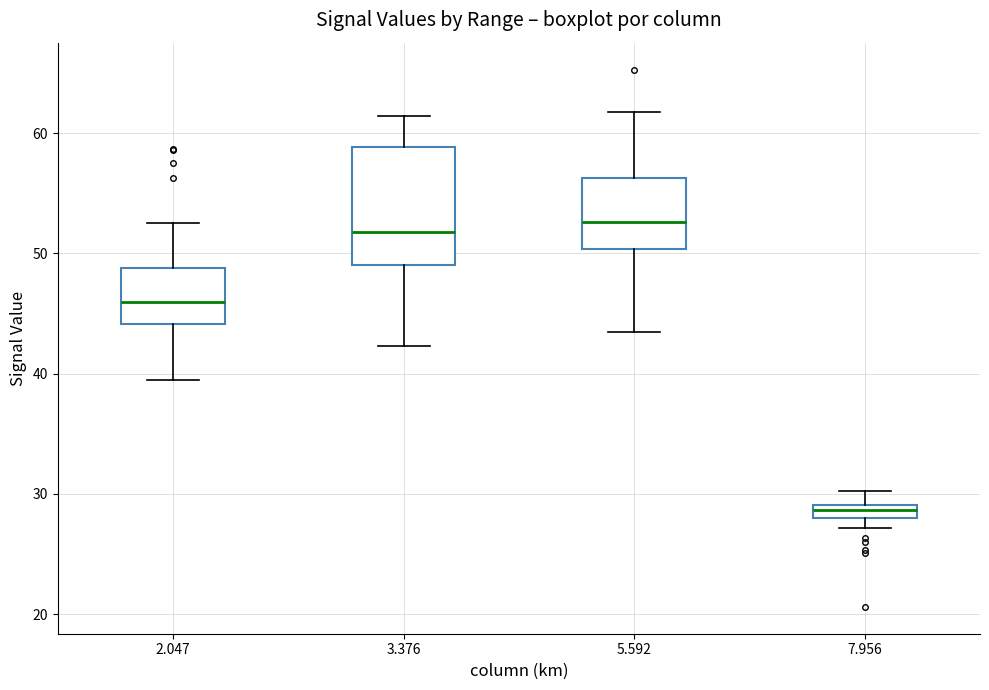

Which box has the lowest median line?

7.956